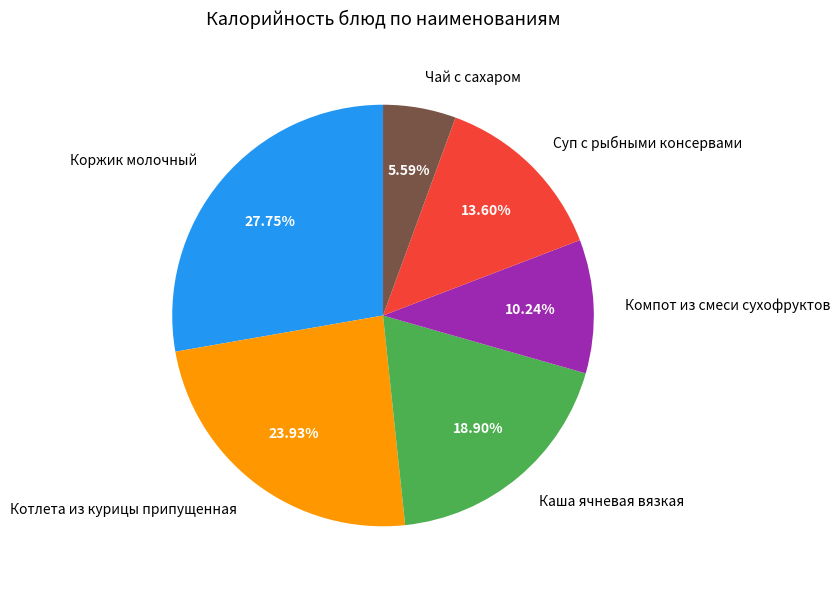

To the nearest percent, what percentage of the pie is Каша ячневая вязкая?

19%